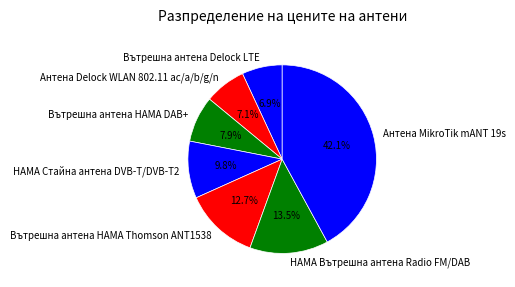

How many slices are in this pie chart?

7